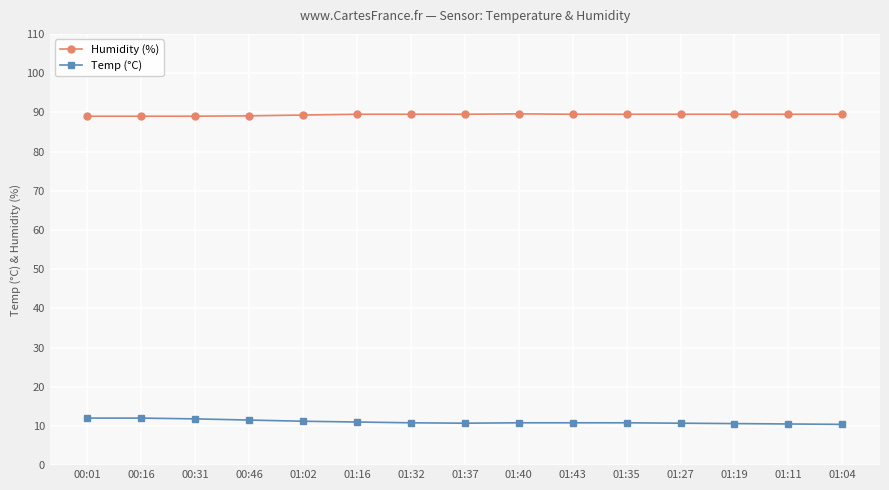

What is the spread (max minus min) of values at 00:16?

77.0